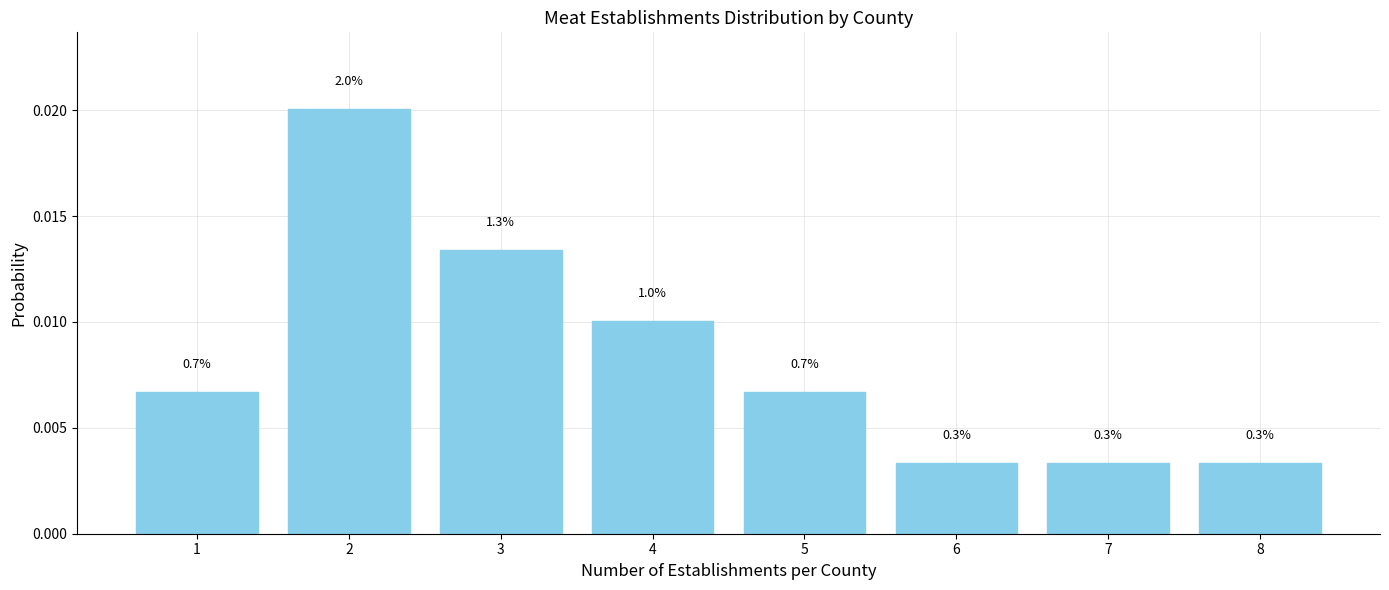

Are the bars horizontal?

No